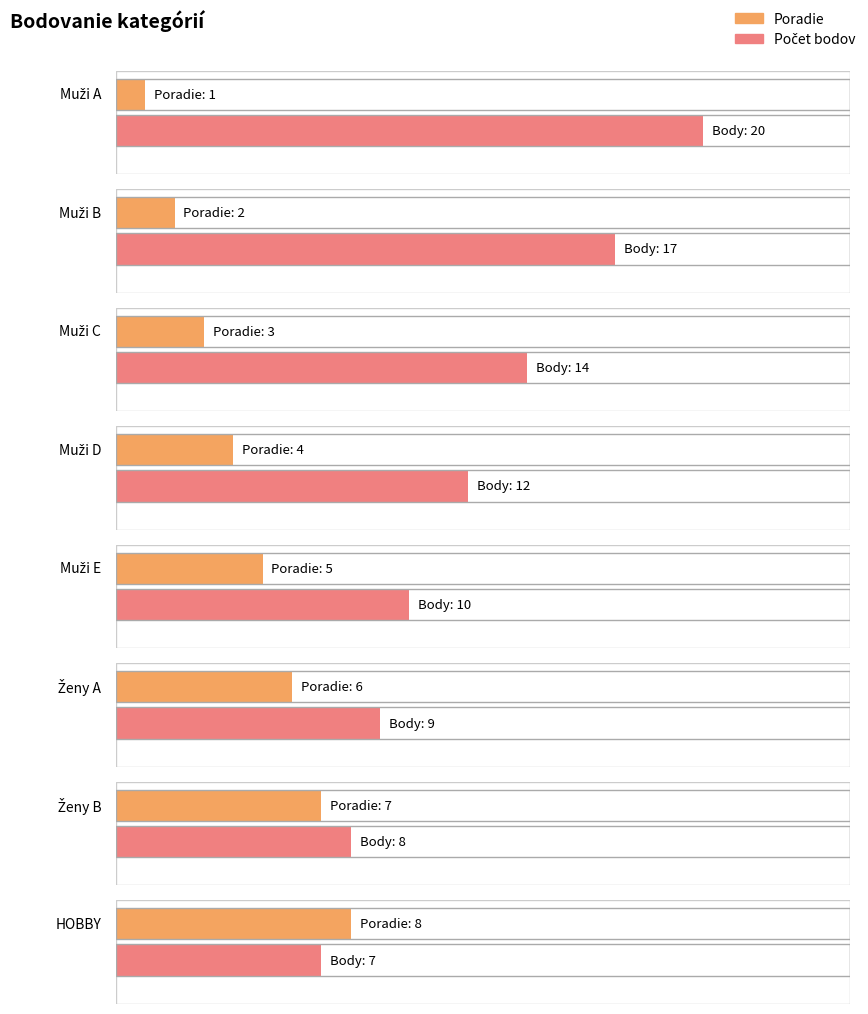

Which series has the largest range (max minus min)?

Počet bodov